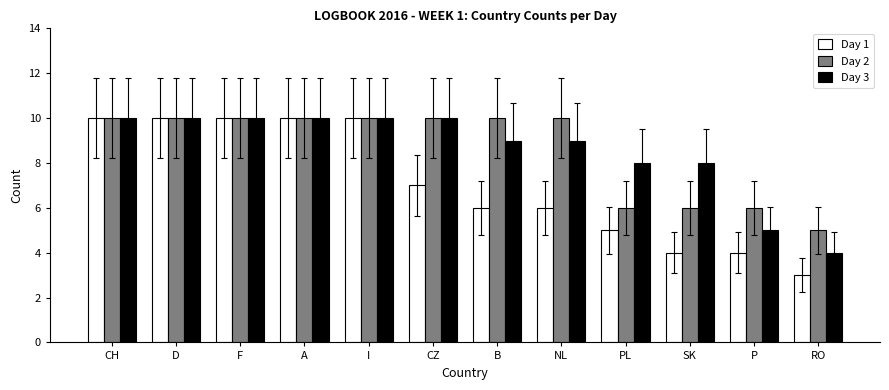

True or false: Day 1 has a value of 6 at B.

True